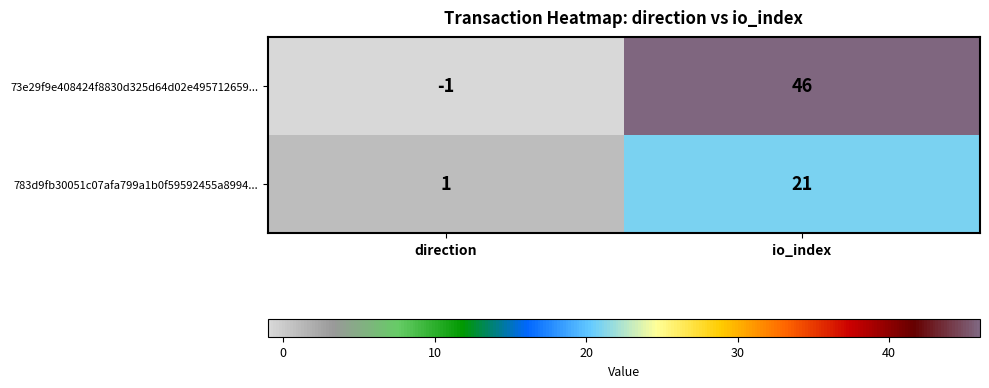

List the series in order of their peak value, lowest first.

783d9fb30051c07afa799a1b0f59592455a8994..., 73e29f9e408424f8830d325d64d02e495712659...